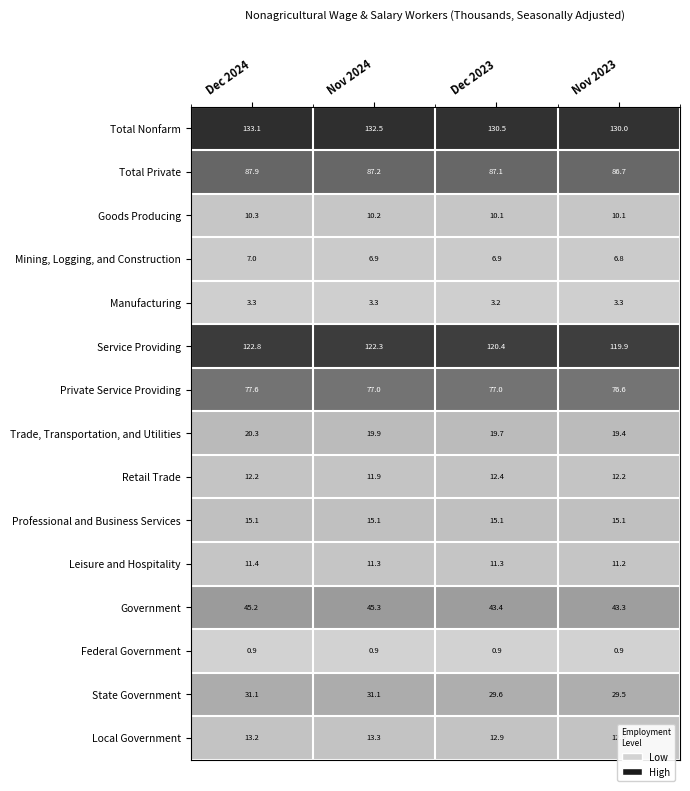

How many Goods Producing values are between 10 and 11?

4